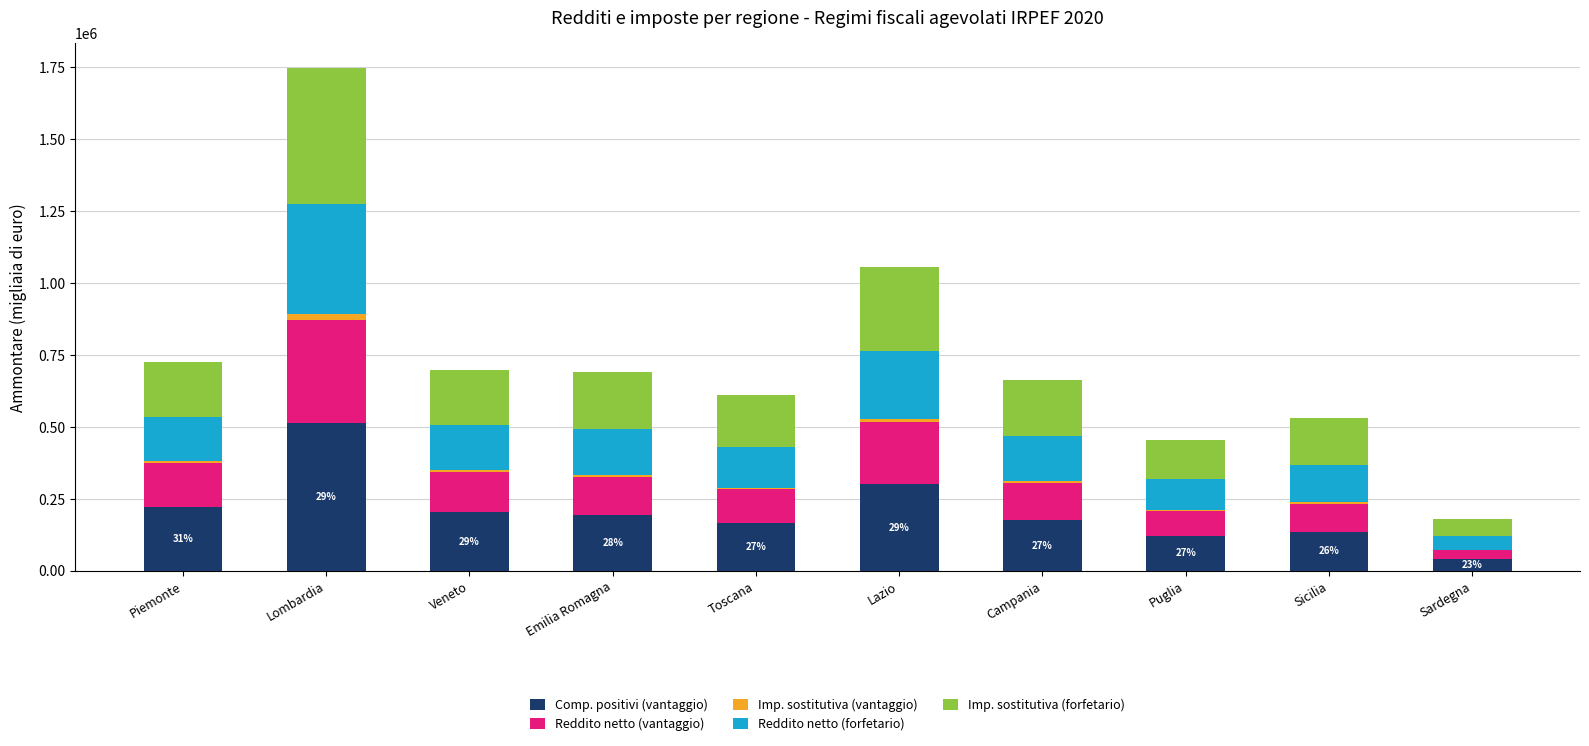

Which has a higher value, Veneto or Campania?

Veneto